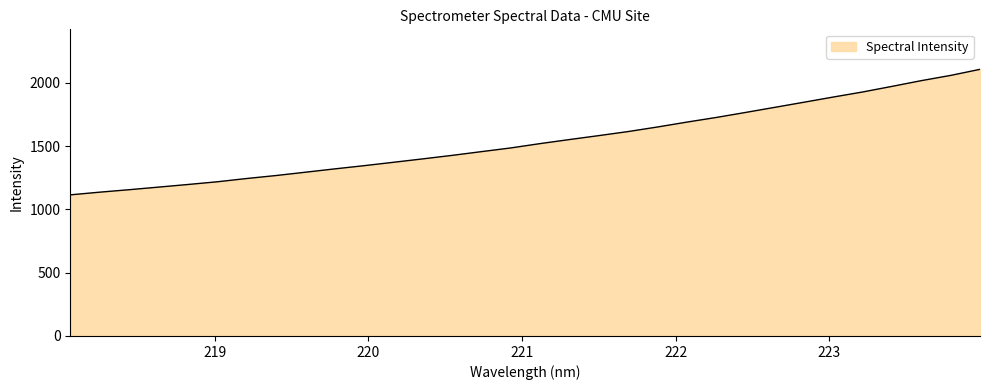

What is the smallest value displayed?

1114.9